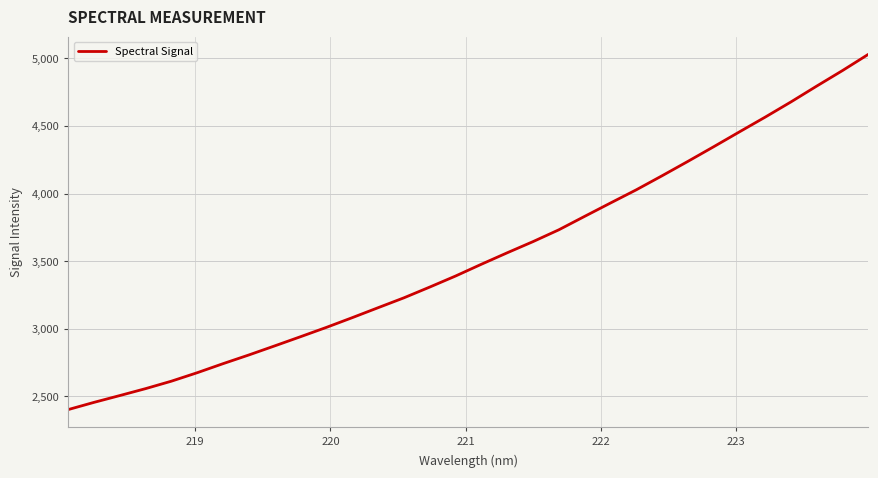

What is the smallest value displayed?

2401.3